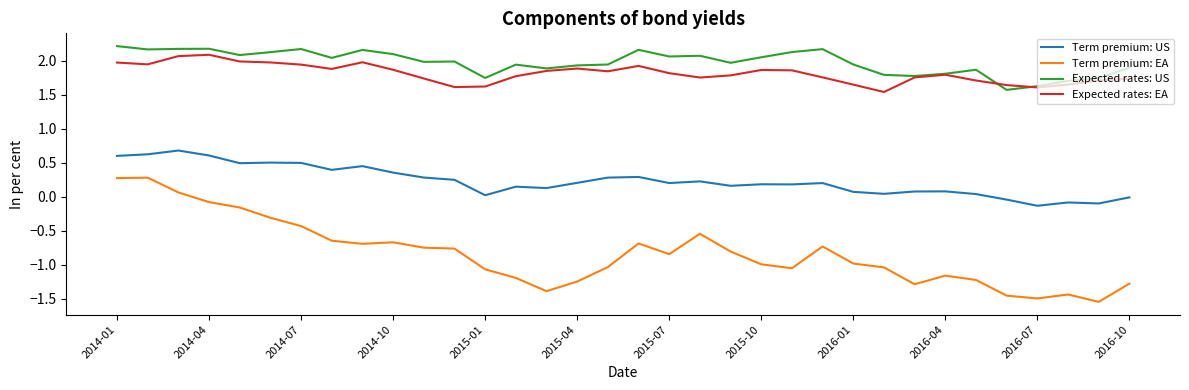

At how many categories does at least one series exceed 0?

34